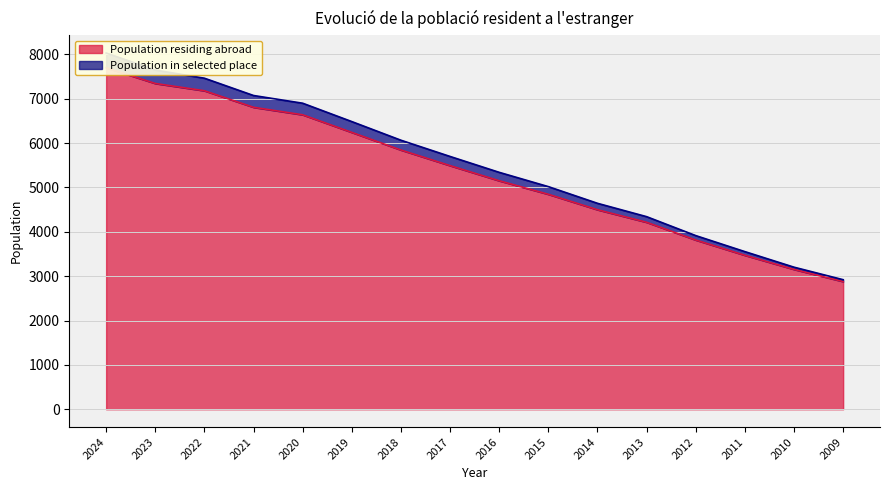

How many data points in Population in selected place are less than 5698?

8